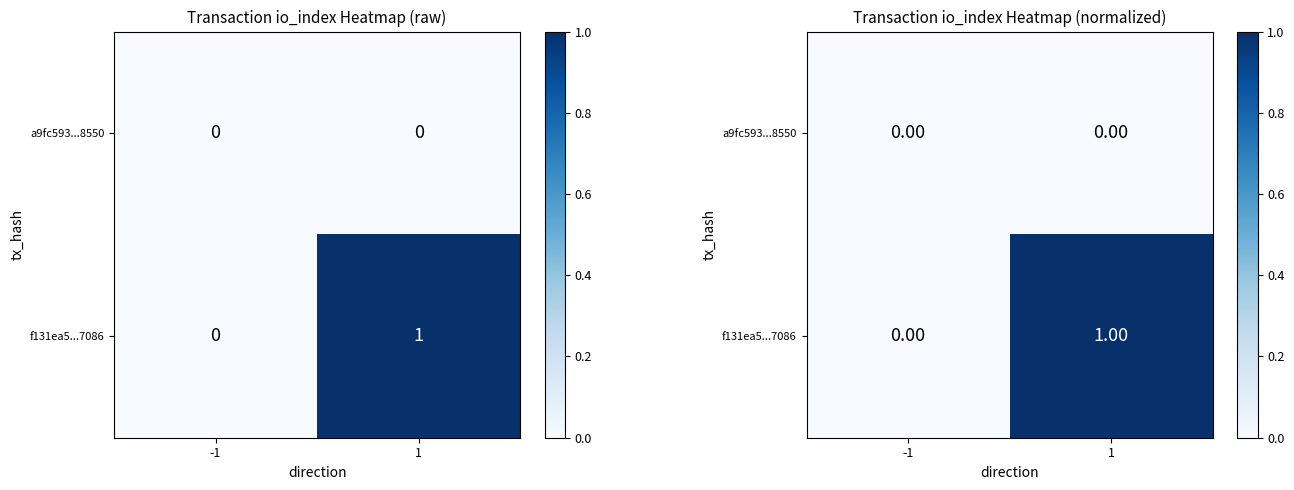

How many data points does each series have?

2